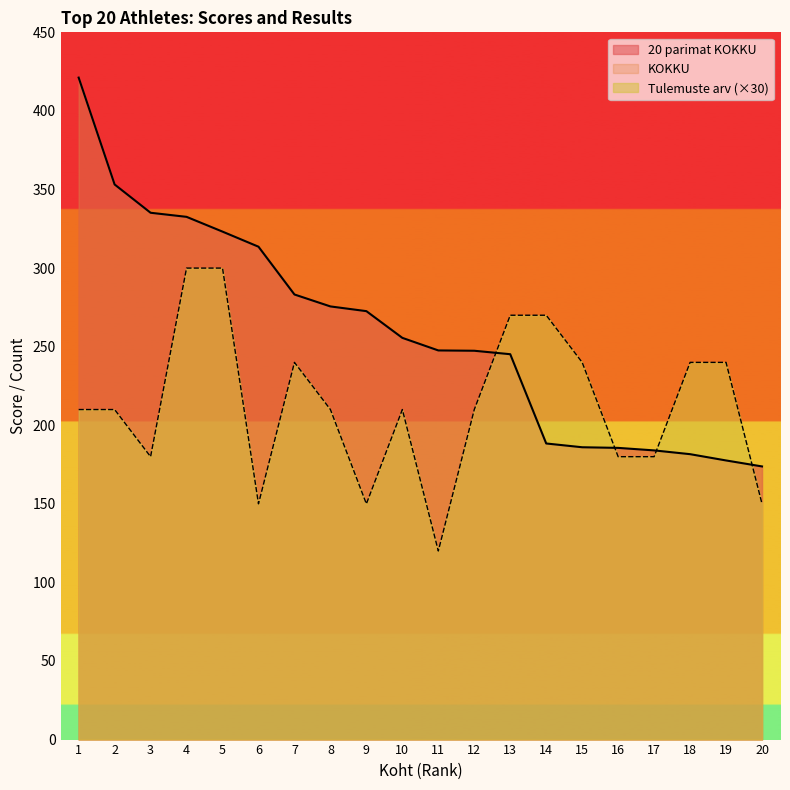

What is the value of the Tulemuste arv point at the 7th from the left?

240.0